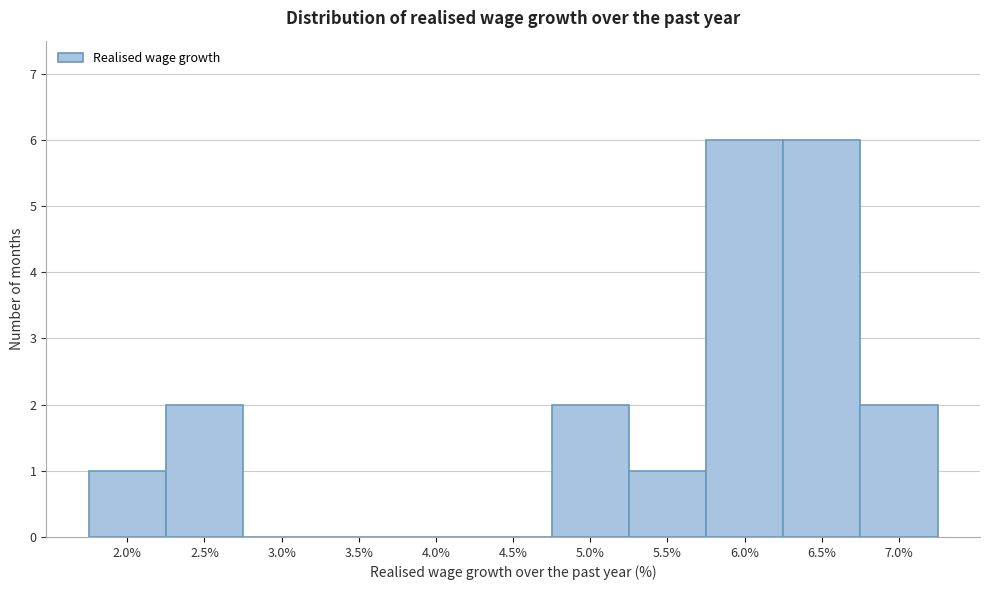

Reading right to left, transcribe all the data shown in this chart.

7.0%=2	6.5%=6	6.0%=6	5.5%=1	5.0%=2	4.5%=0	4.0%=0	3.5%=0	3.0%=0	2.5%=2	2.0%=1